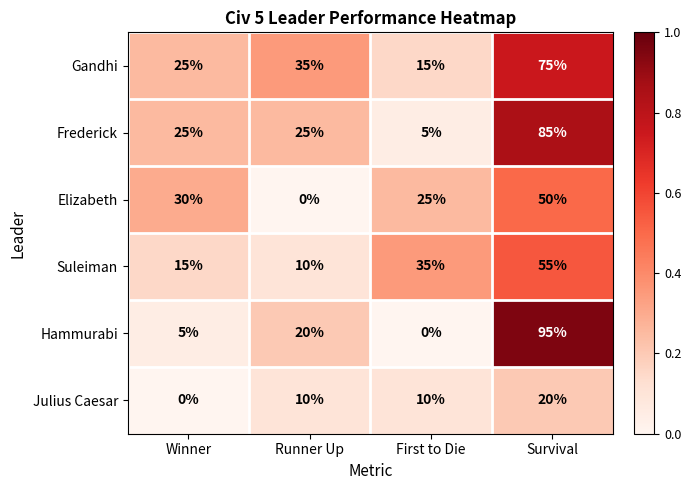

What is the maximum value shown in the chart?

95